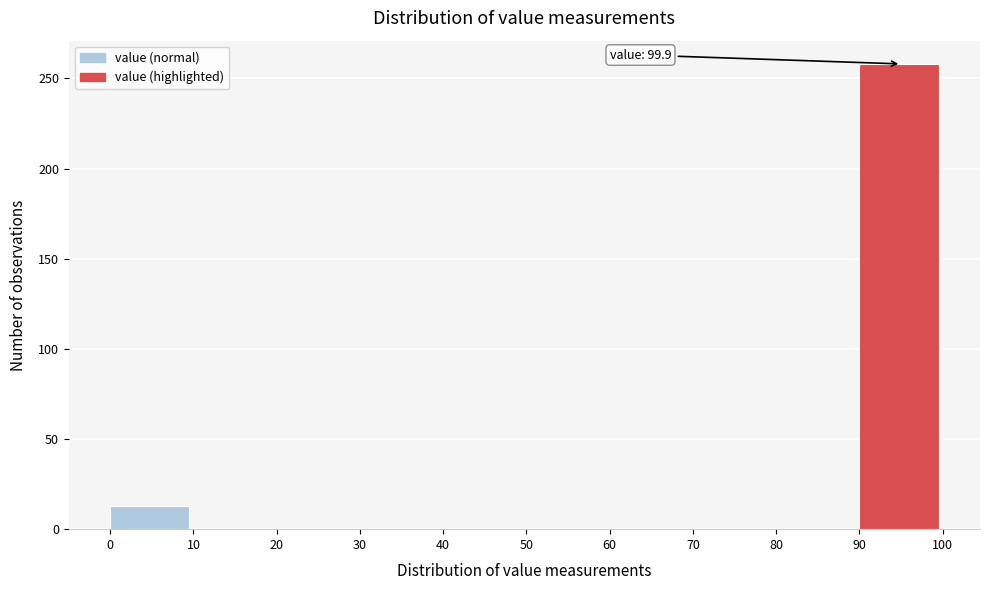

Which range on the x-axis has the tallest bar?

90 to 100